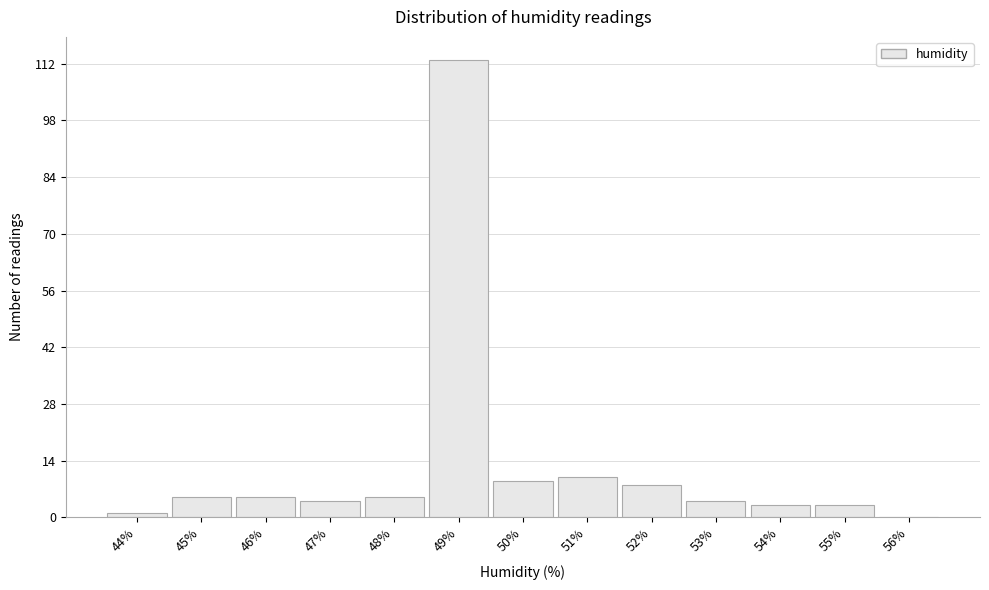

Reading right to left, what are all the values shown in this chart?

56%=0	55%=3	54%=3	53%=4	52%=8	51%=10	50%=9	49%=113	48%=5	47%=4	46%=5	45%=5	44%=1